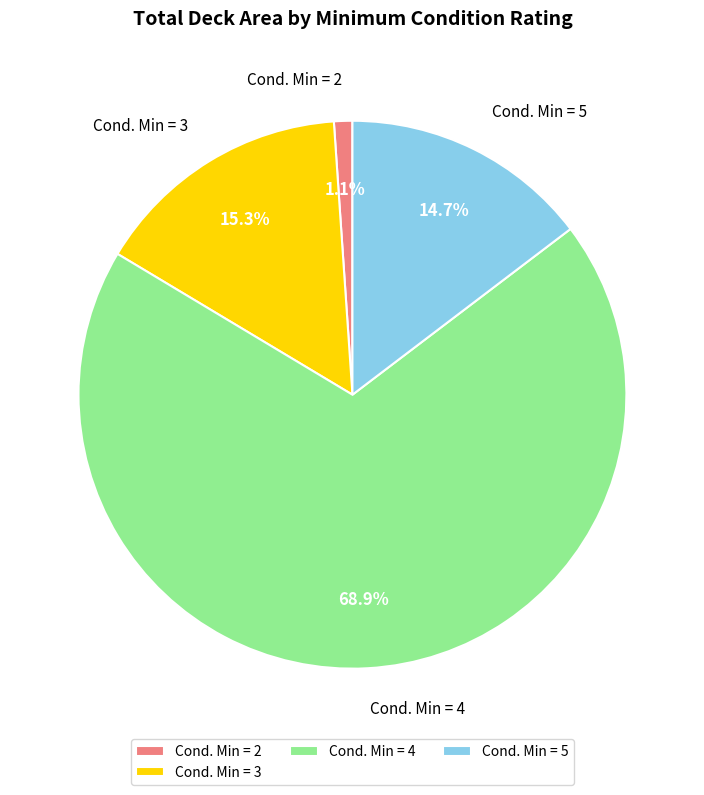

Which slice is the smallest?

Cond. Min = 2